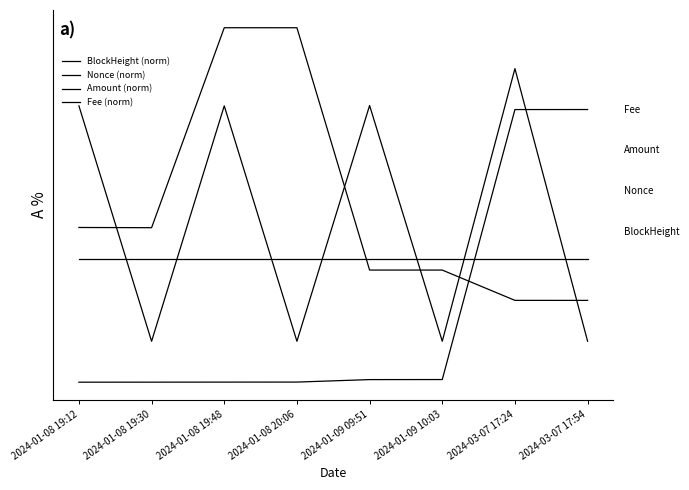

True or false: Fee (norm) and Amount (norm) cross at least once.

True